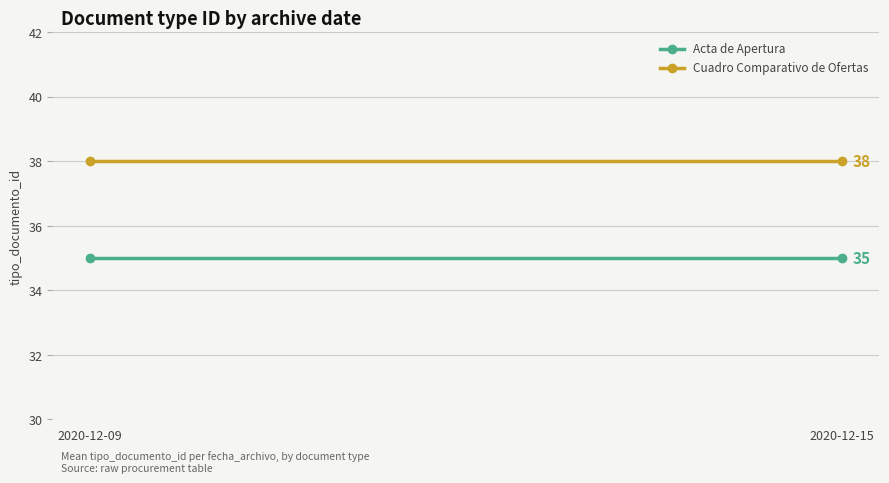

What is the maximum value shown in the chart?

38